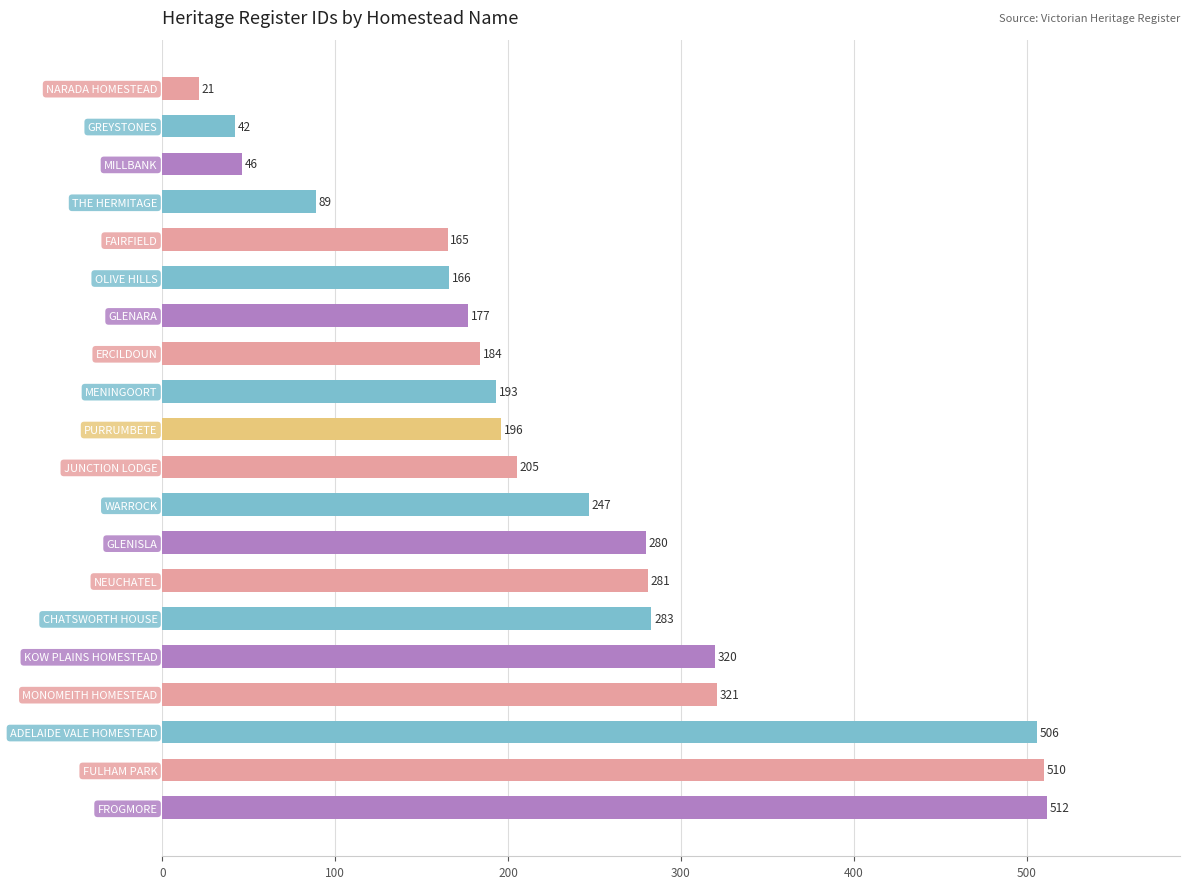

What is the greatest value displayed?

512